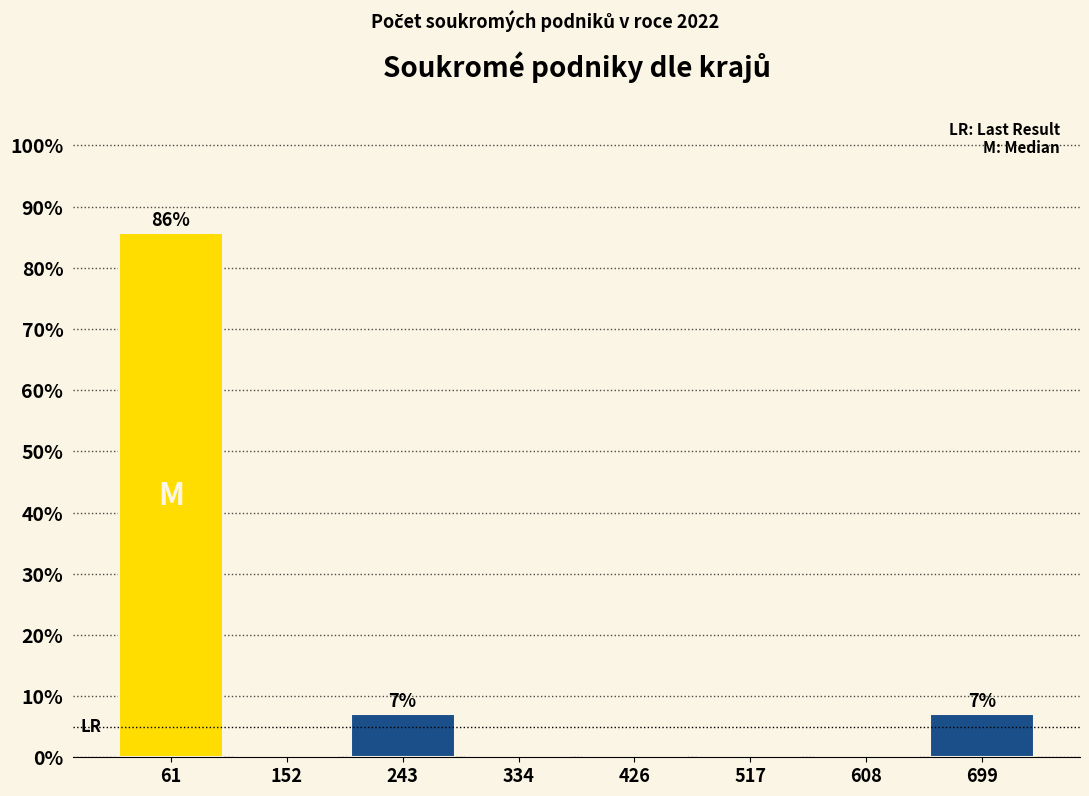

Over which range of the x-axis is the bar tallest?

20 to 110